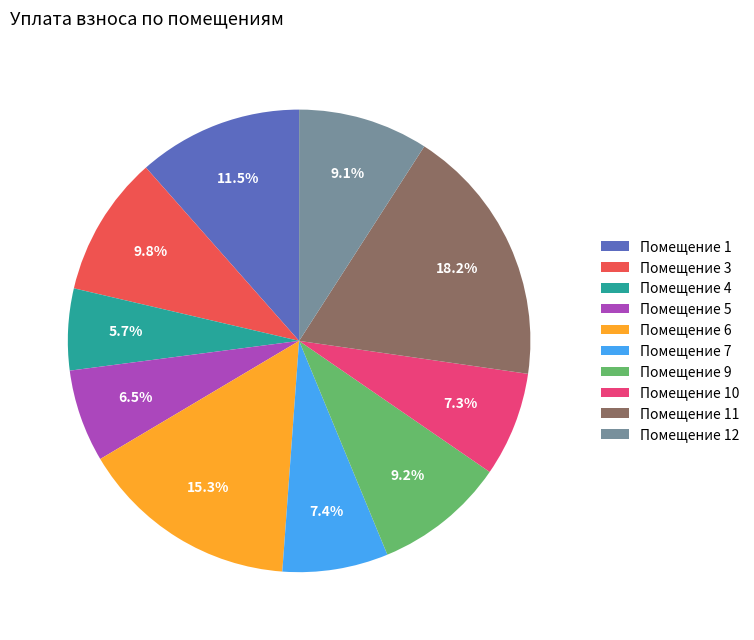

Is the sum of Помещение 5 and Помещение 9 greater than half?

No